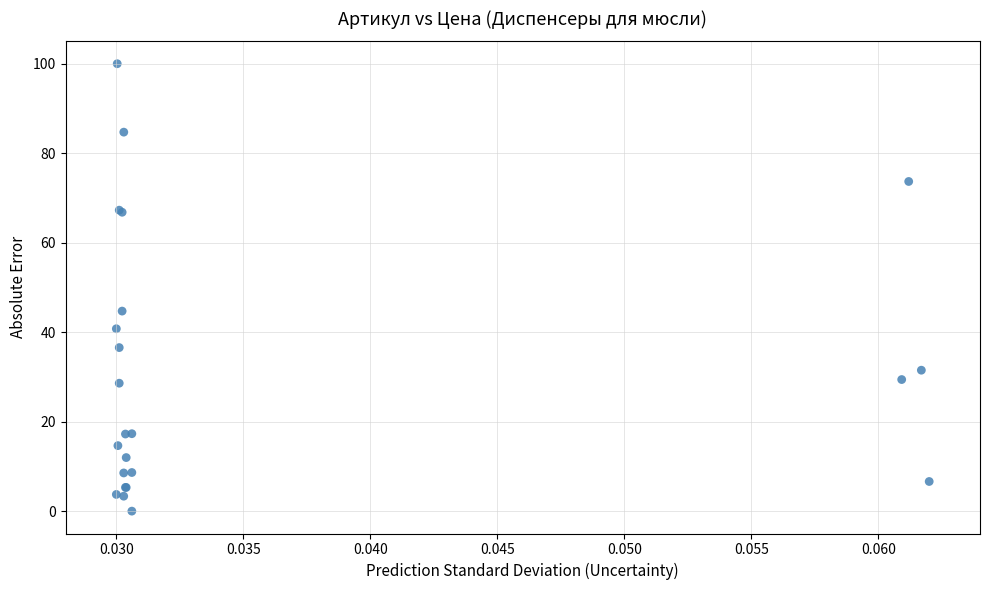

What Y value in the scatter plot is closest to 50?

44.7